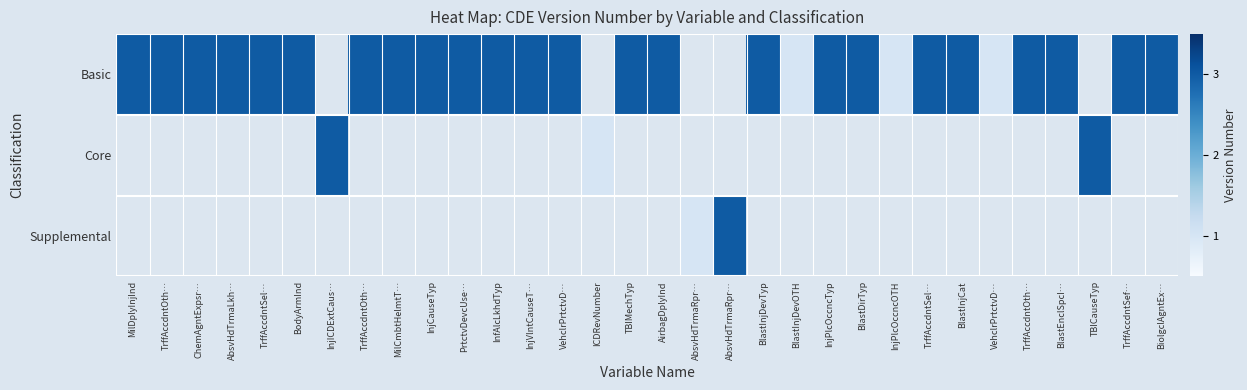

How many distinct data groups are displayed?

3